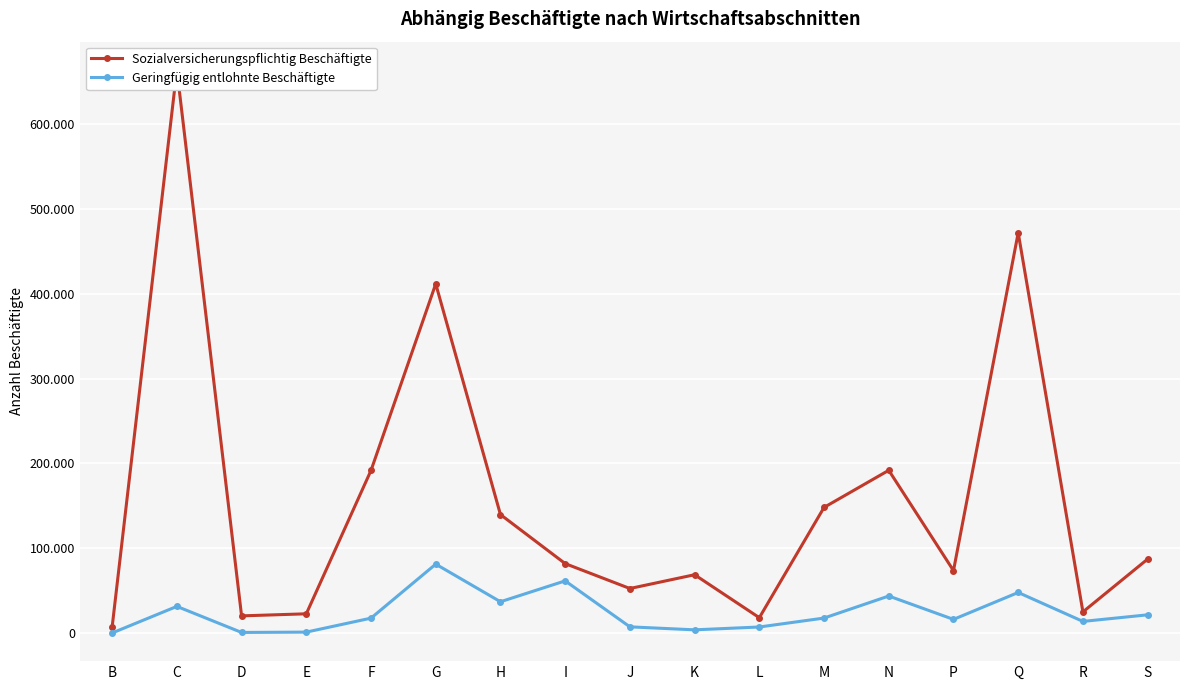

At which label does Geringfügig entlohnte Beschäftigte reach its minimum?

B